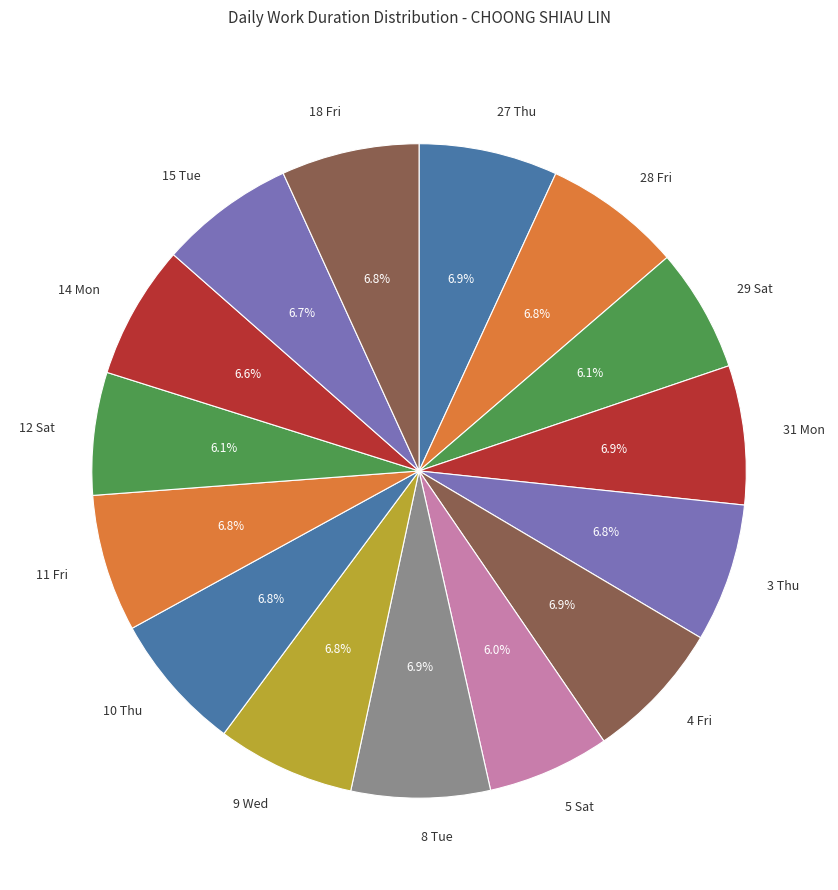

To the nearest percent, what is the difference between the 29 Sat and 3 Thu slice percentages?

1%